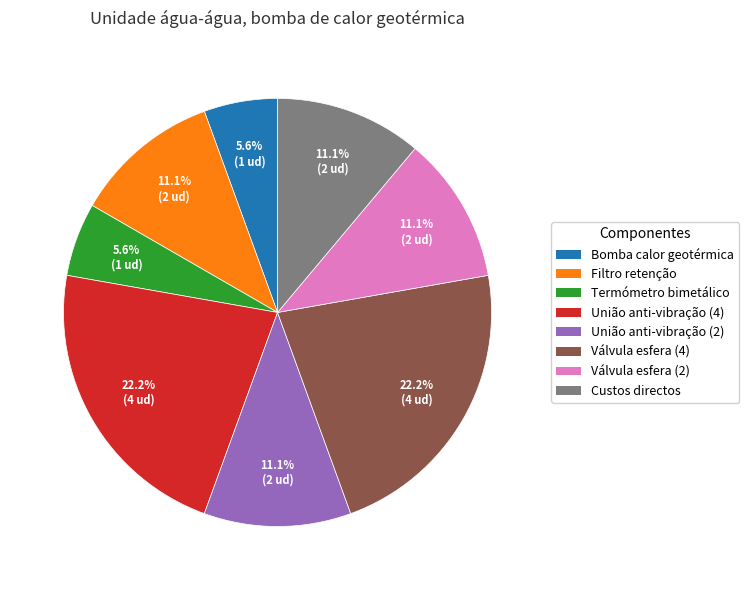

Is there any slice that represents more than half of the pie?

No